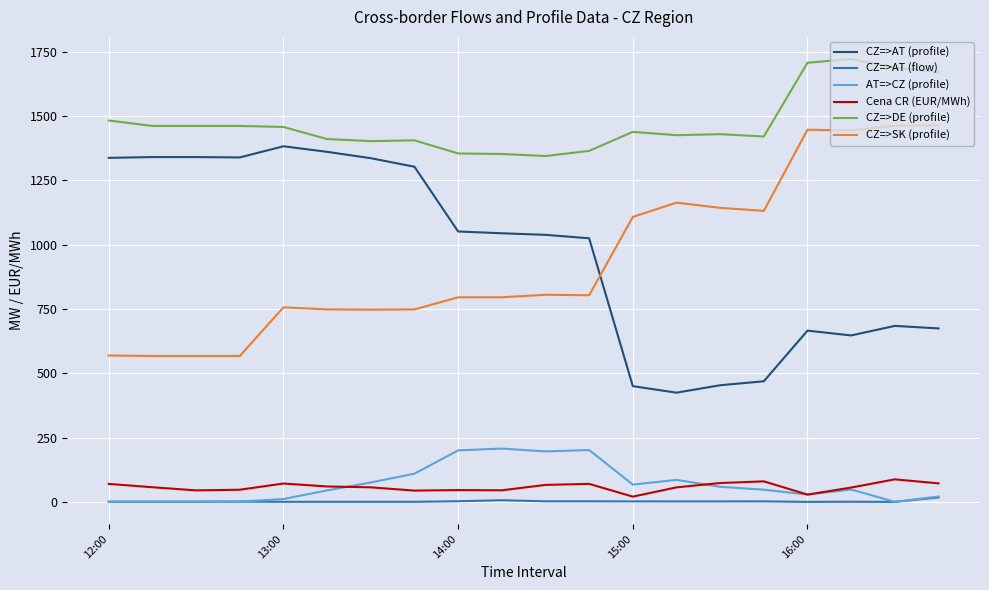

At how many categories does at least one series exceed 568?

20